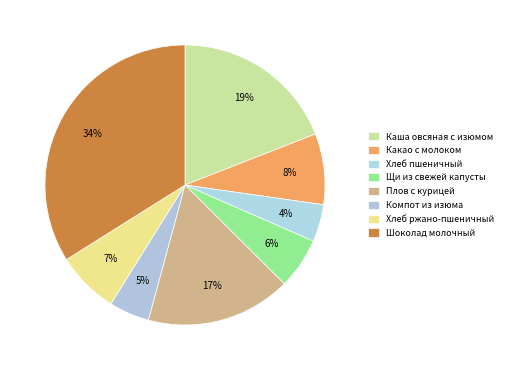

How many slices are in this pie chart?

8